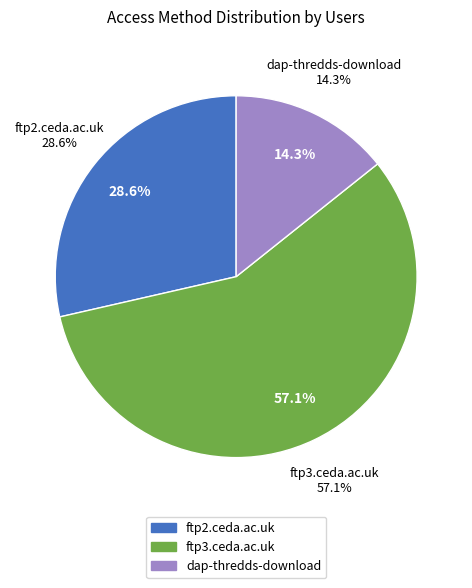

What percentage is the ftp2.ceda.ac.uk slice, to the nearest percent?

29%